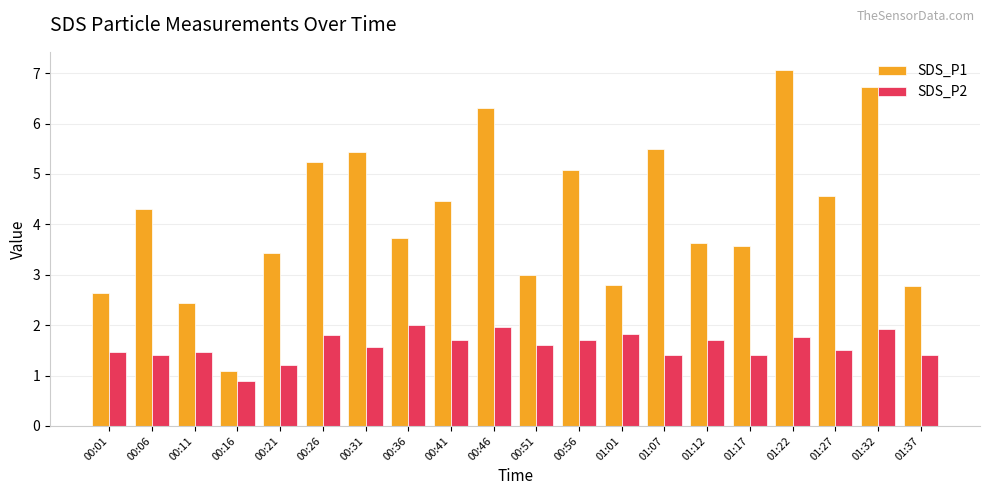

How many groups of bars are there?

20